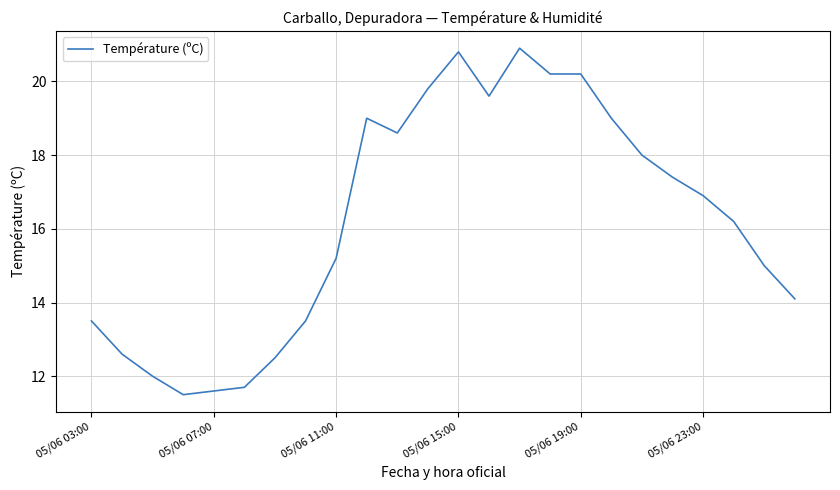

What is the difference between the maximum and minimum values?

9.4